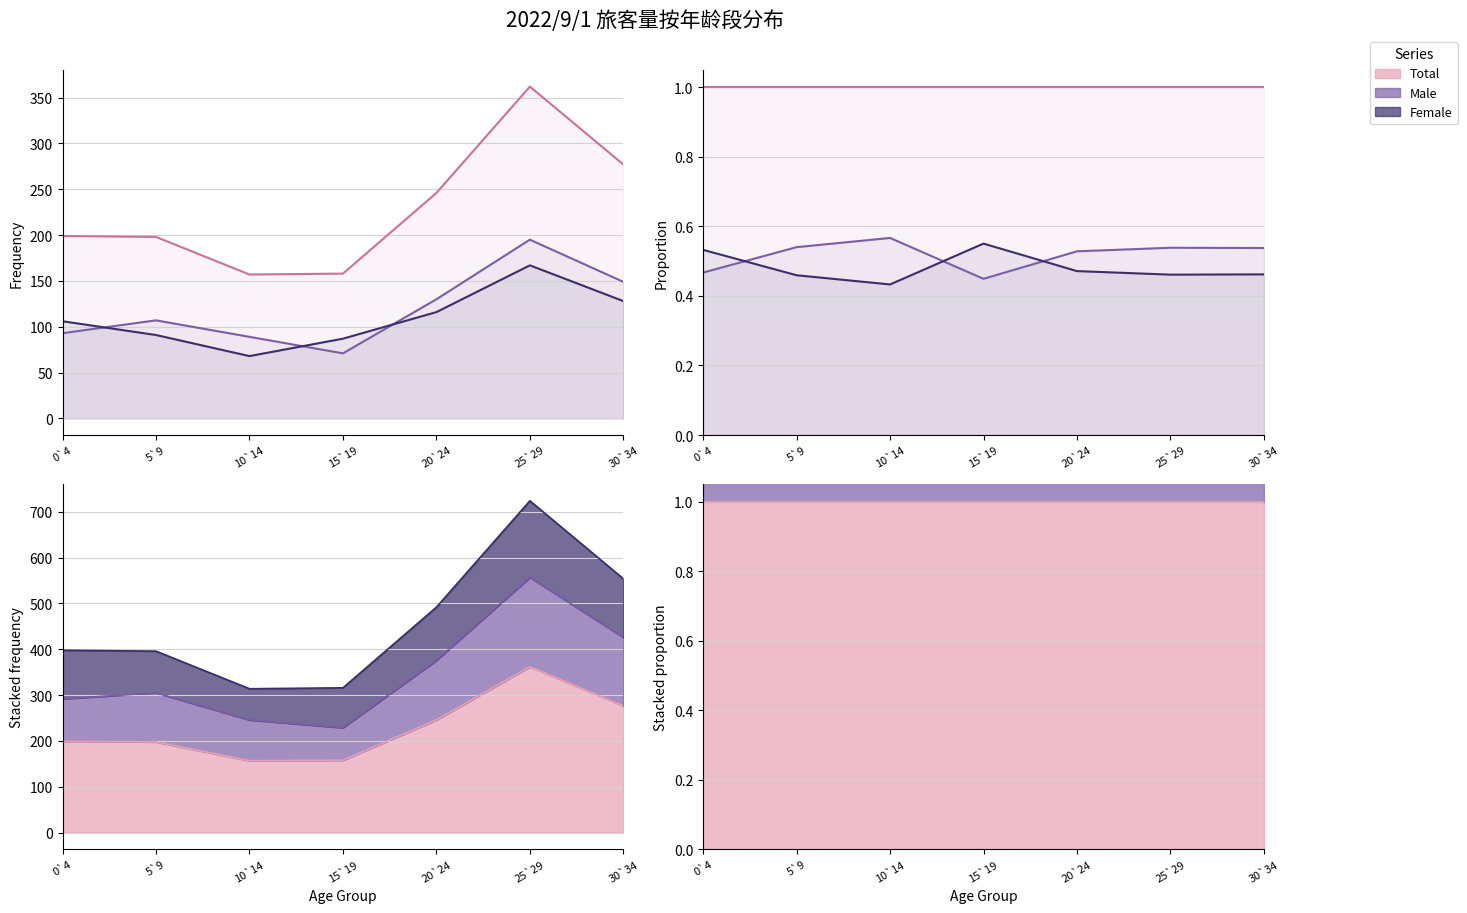

Which series has the largest range (max minus min)?

Female